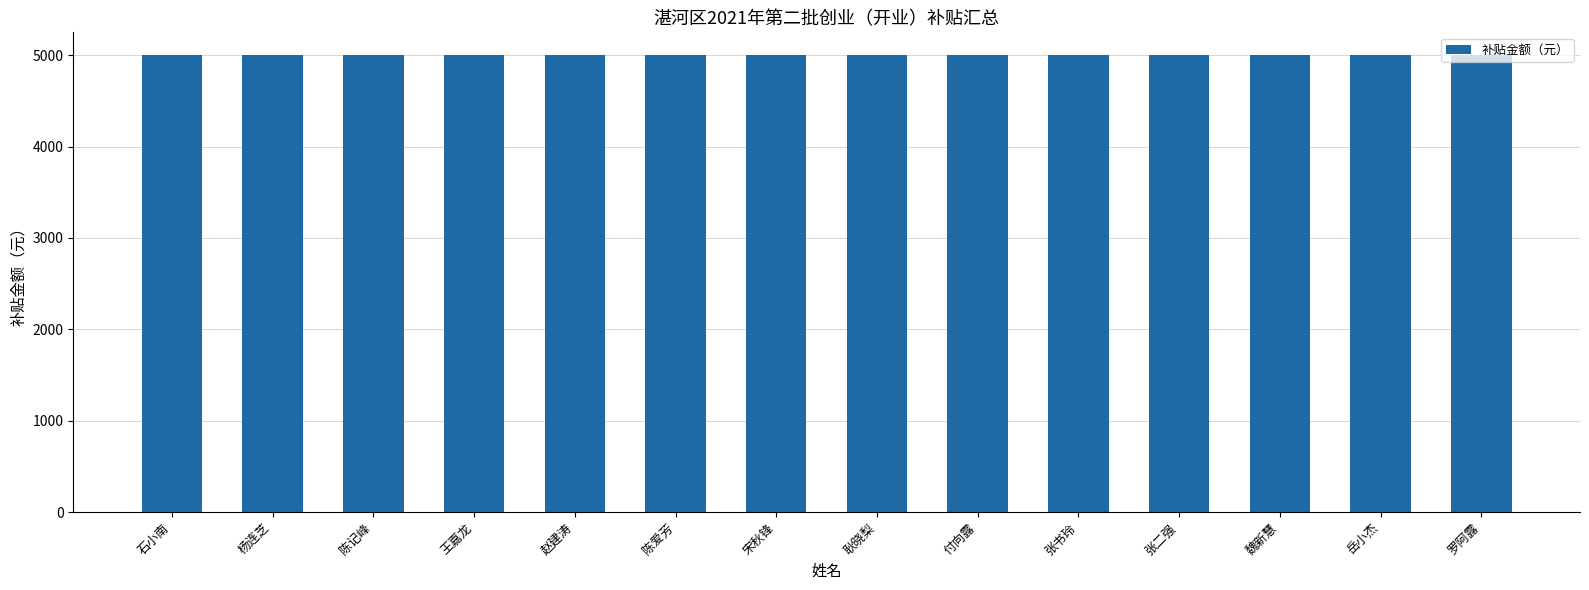

What position from the right is 陈记峰?

12